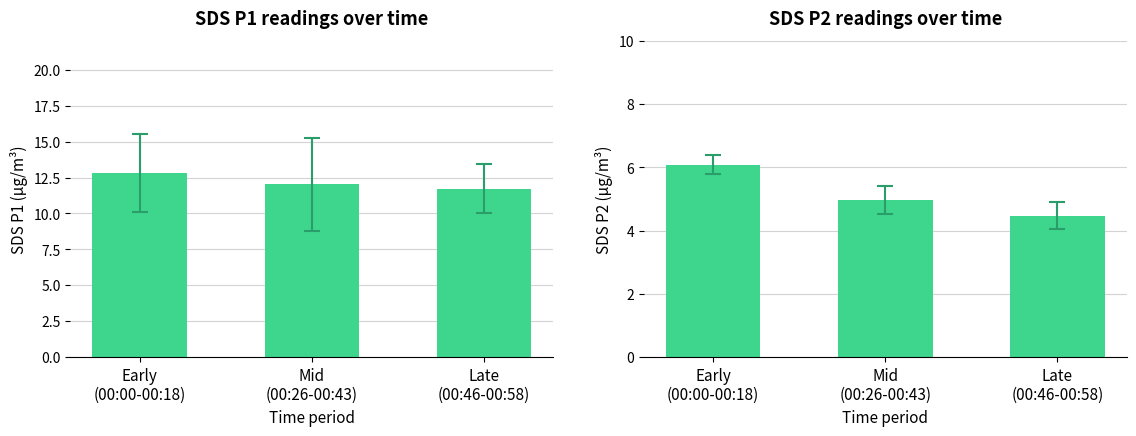

List the series in order of their peak value, highest first.

SDS_P1, SDS_P2